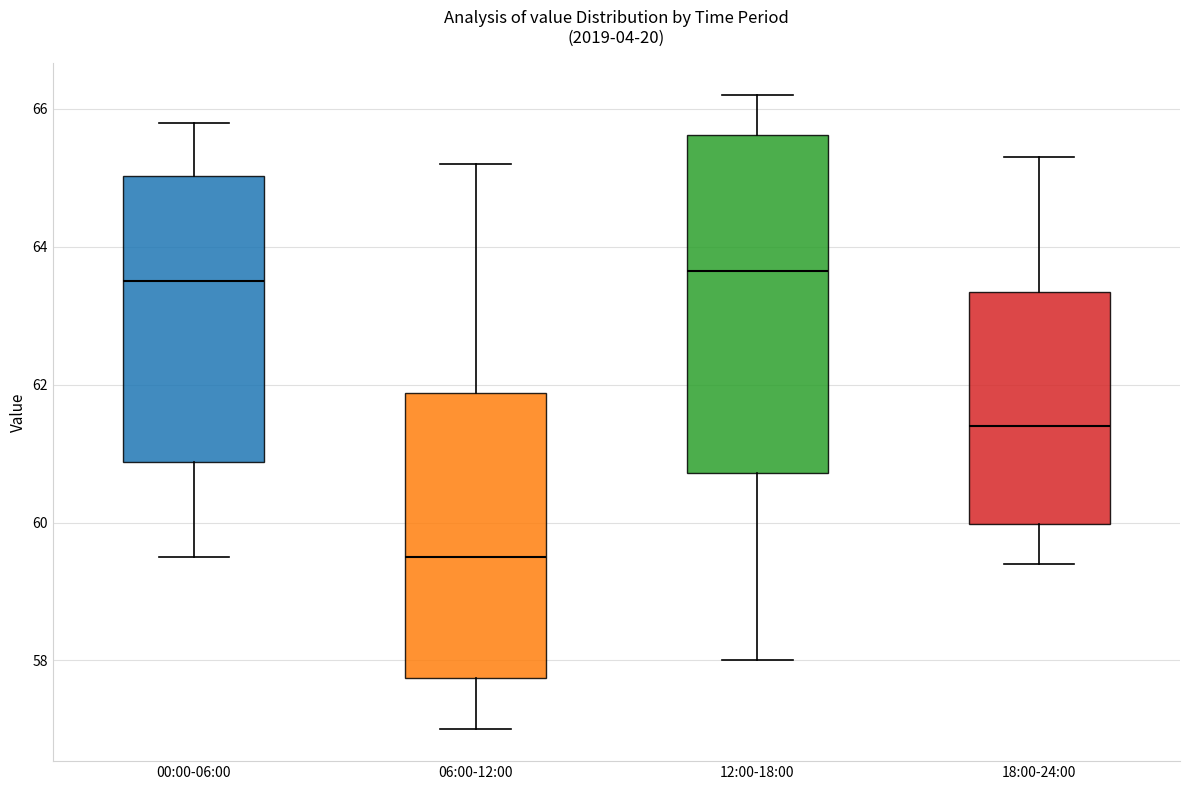

Where does the lower whisker of the box for 06:00-12:00 end on the y-axis? The values are not printed on the chart, so give them approximately, as read against the axis.

57.0